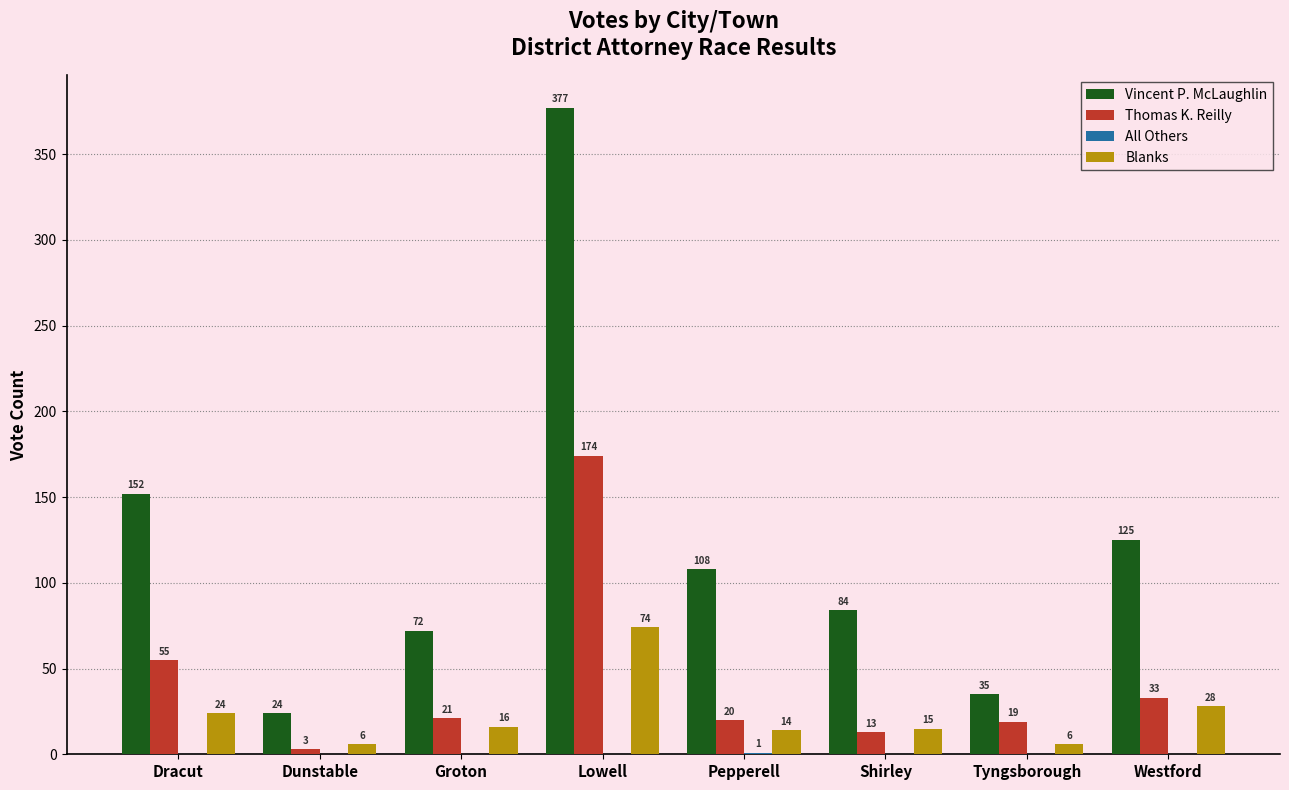

The value of Thomas K. Reilly at Dunstable is 3. True or false?

True